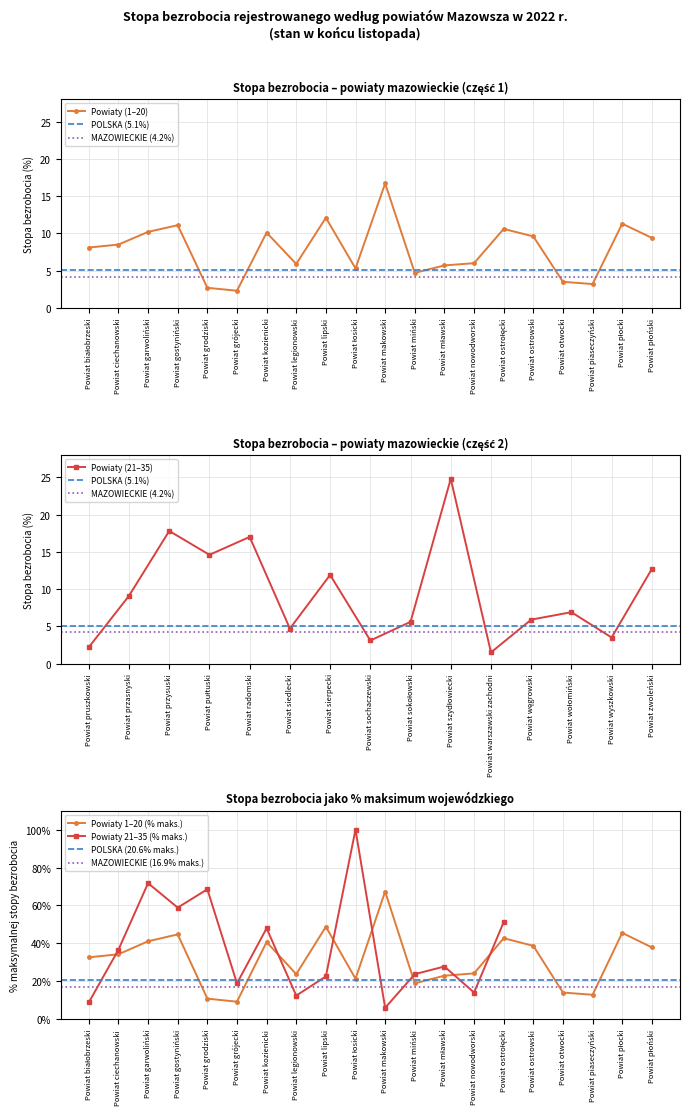

The value of Powiaty (1–20) at Powiat ciechanowski is 8.5. True or false?

True